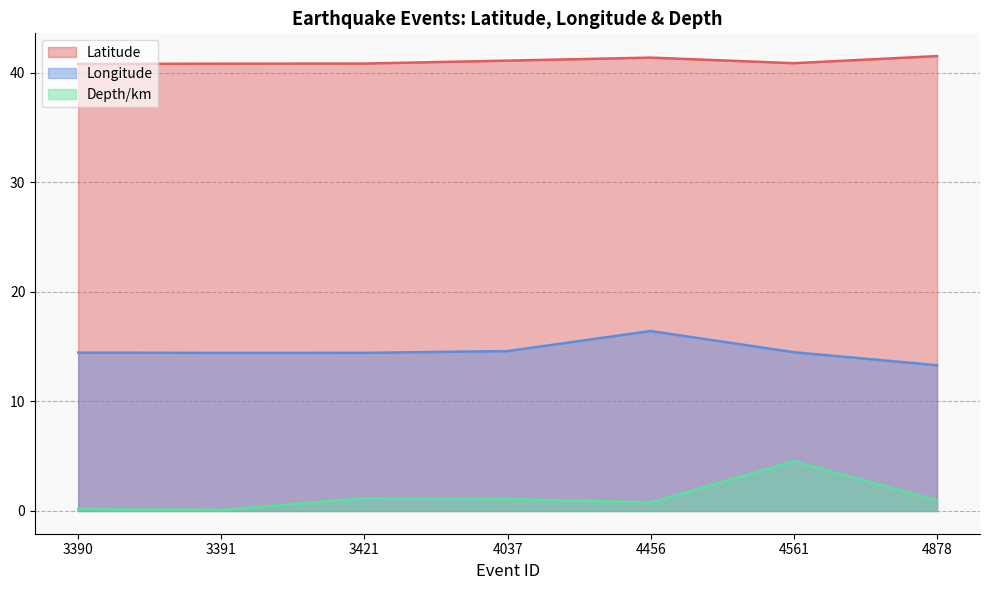

At which category is the sum across all series the highest?

4561